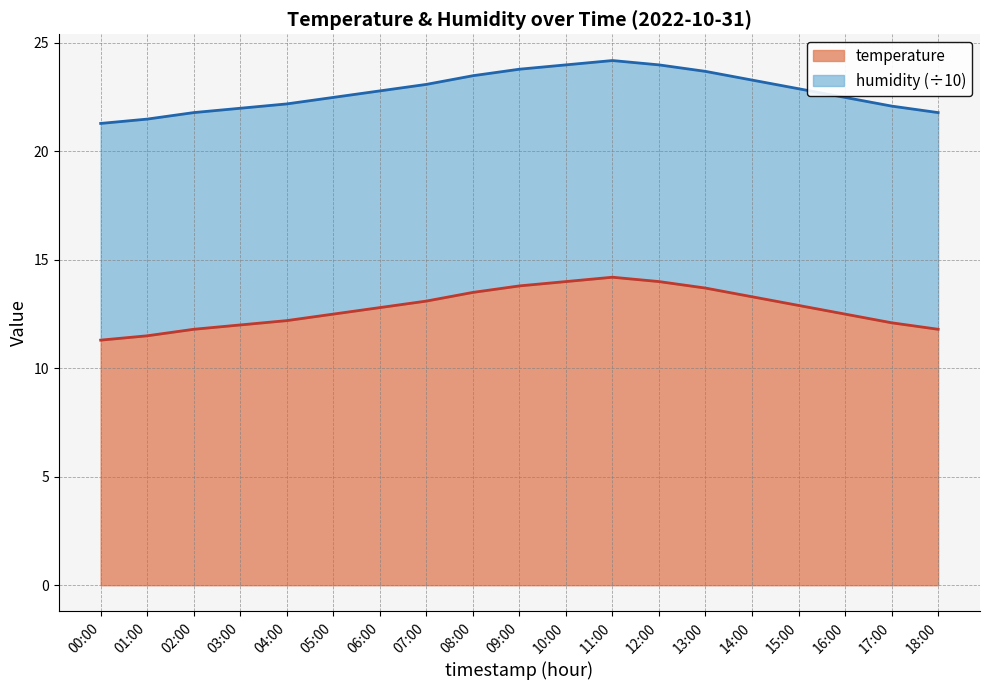

True or false: humidity line has more than 2 points higher than both neighbors.

False